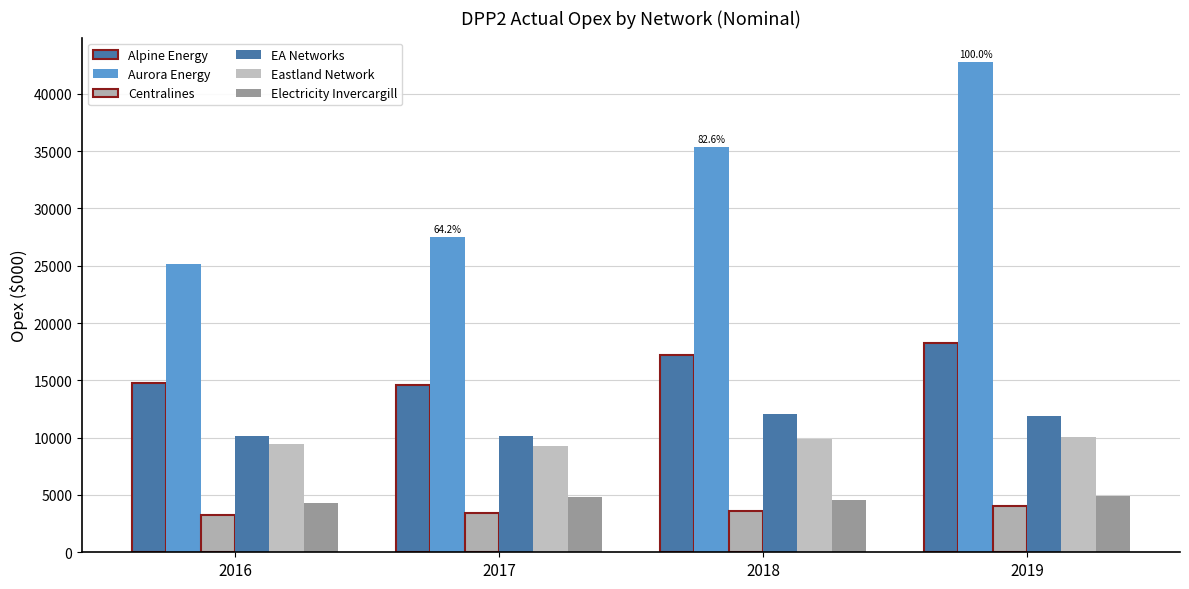

True or false: Centralines has a value of 1705.7 at 2019.

False